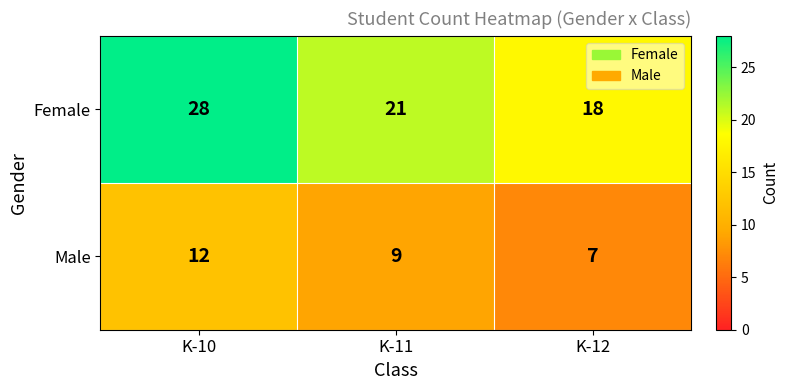

What is the maximum value shown in the chart?

28